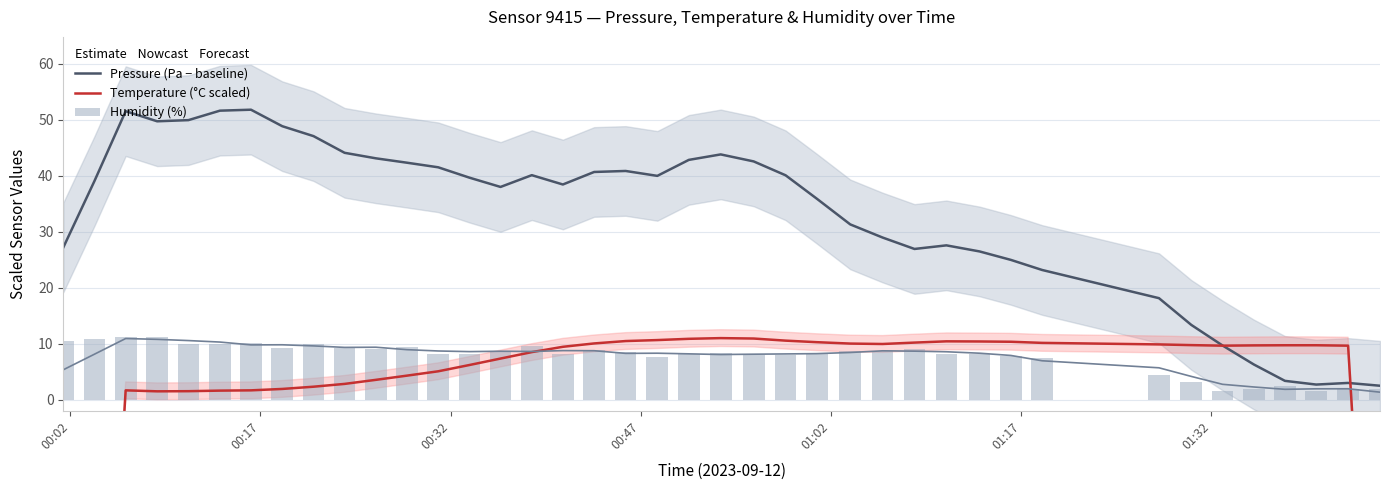

List the series in order of their peak value, highest first.

Pressure (Pa − baseline), Humidity (%), Temperature (°C scaled)